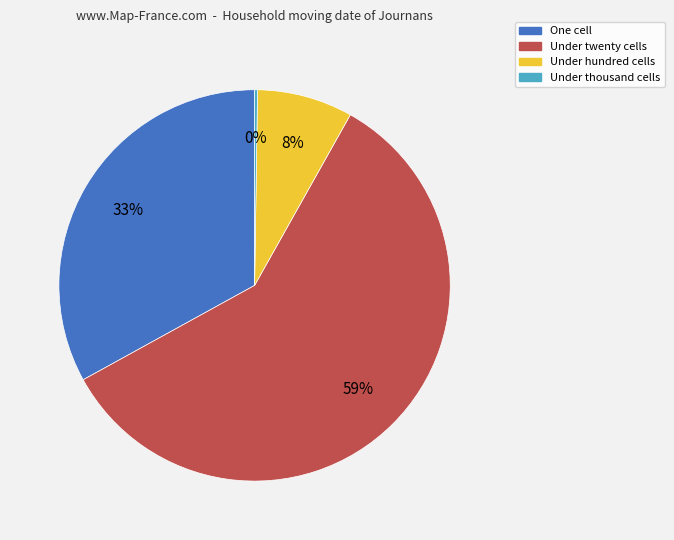

To the nearest percent, what is the average slice percentage?

25%